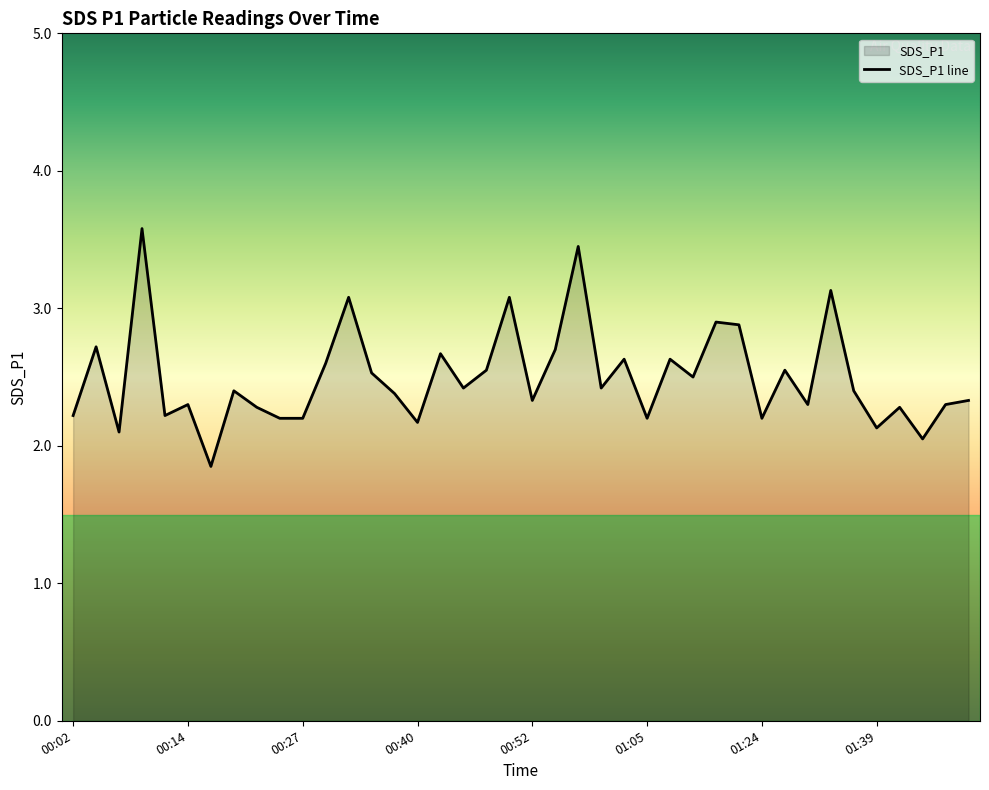

What is the value of the 19th point from the left?

2.5